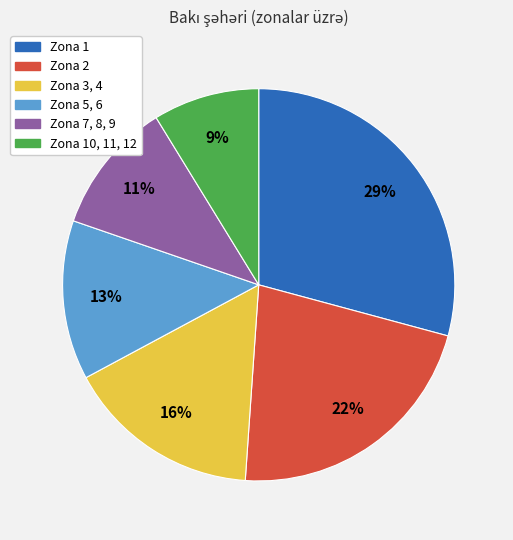

Is there a majority slice in this chart?

No